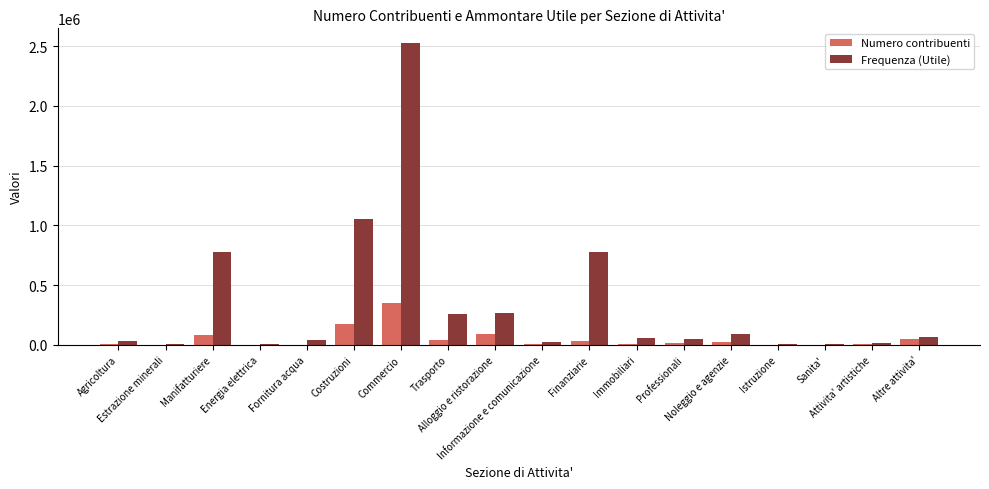

How many groups of bars are there?

18